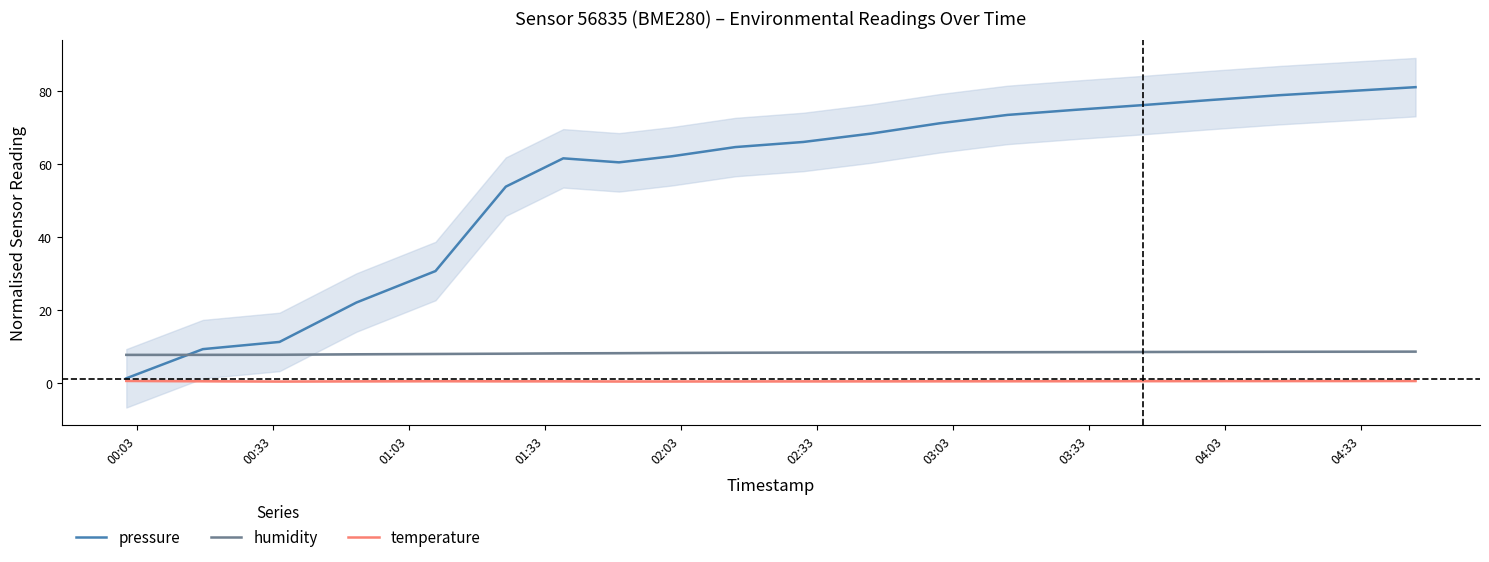

Reading left to right, extract all data points from this chart.

pressure: 1.3	9.3	11.3	22.1	30.7	53.8	61.5	60.4	62.1	64.6	66.0	68.3	71.1	73.4	74.8	76.1	77.5	78.8	79.9	81.0
humidity: 7.7	7.7	7.8	7.9	8.0	8.1	8.2	8.2	8.3	8.3	8.4	8.4	8.4	8.5	8.5	8.5	8.6	8.6	8.6	8.6
temperature: 0.6	0.5	0.4	0.5	0.5	0.5	0.5	0.4	0.5	0.5	0.5	0.5	0.5	0.5	0.5	0.5	0.6	0.6	0.6	0.6